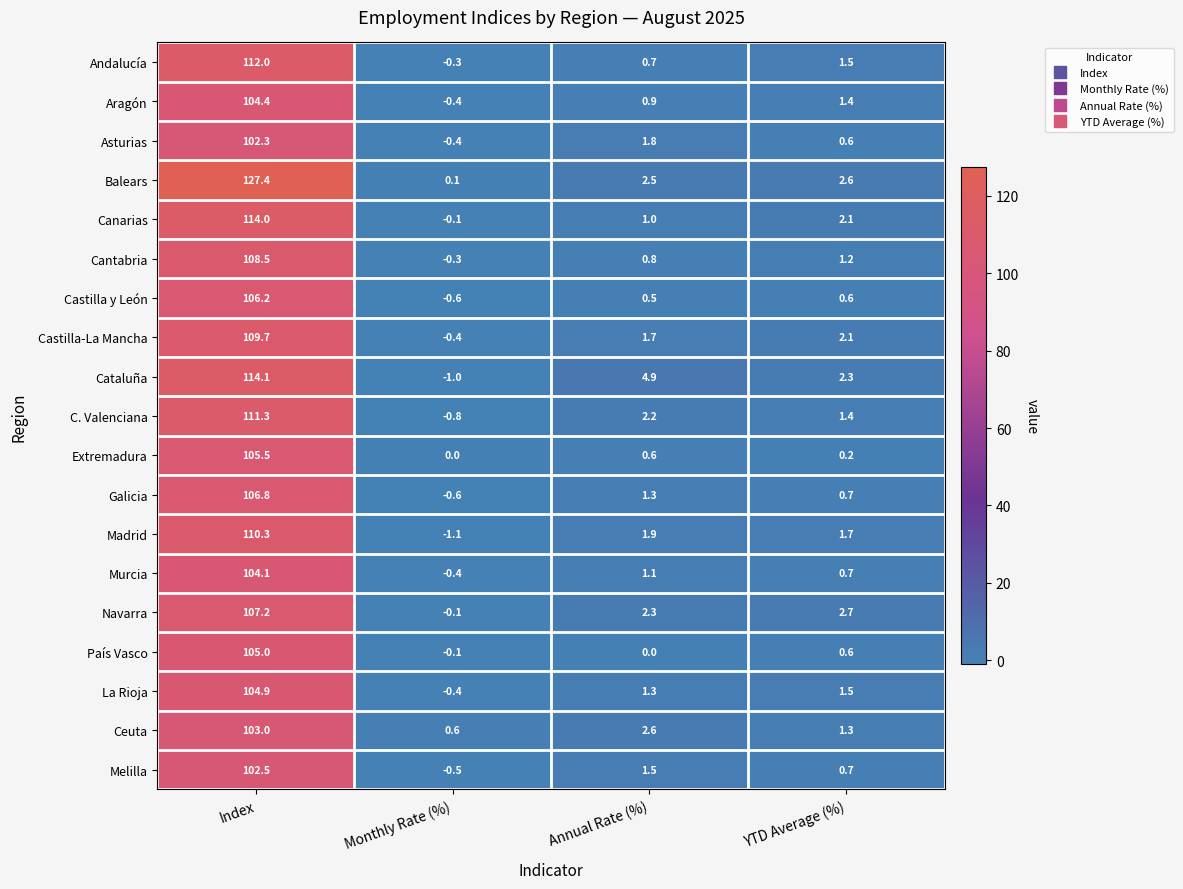

At which category does the chart reach its minimum across all series?

Monthly Rate (%)